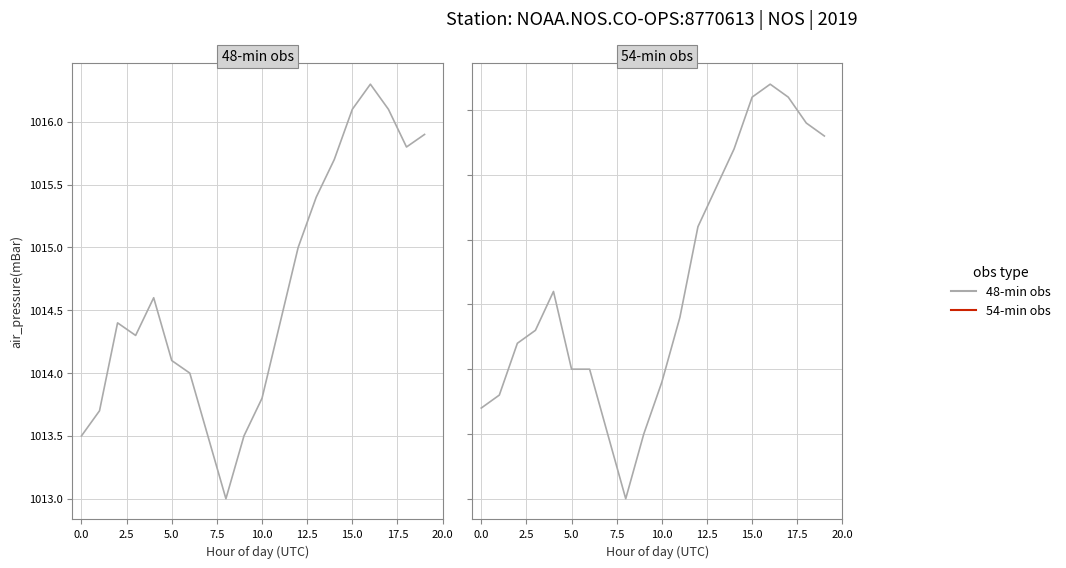

What is the sum of all values?

20293.2